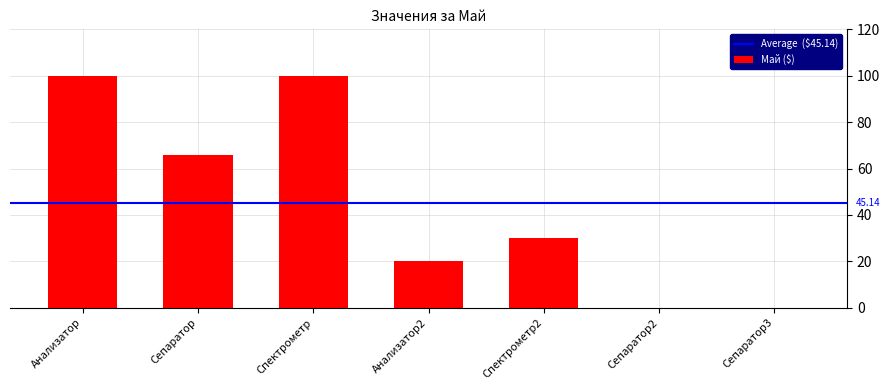

Are the bars horizontal?

No